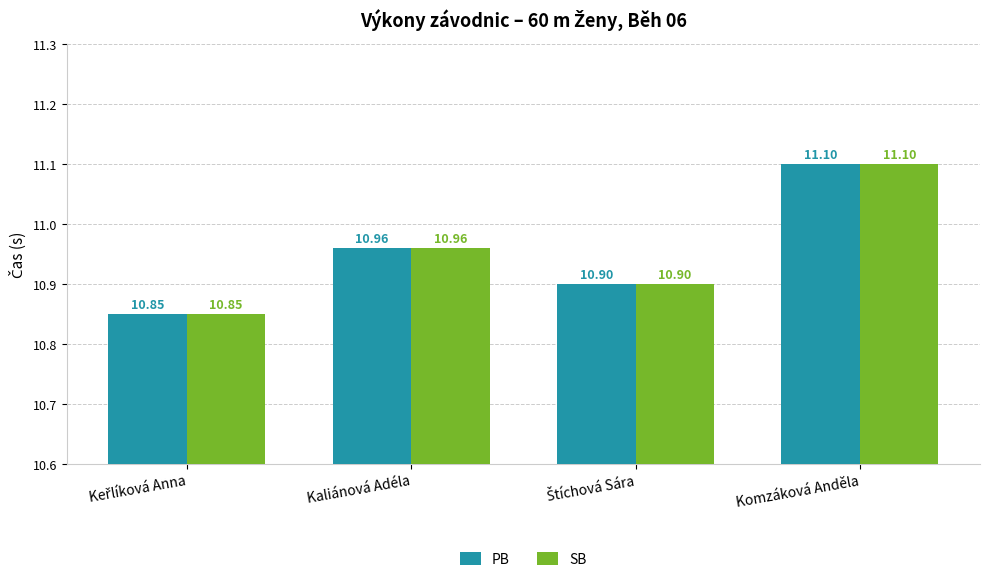

What is the label of the 1st bar from the right?

Komzáková Anděla